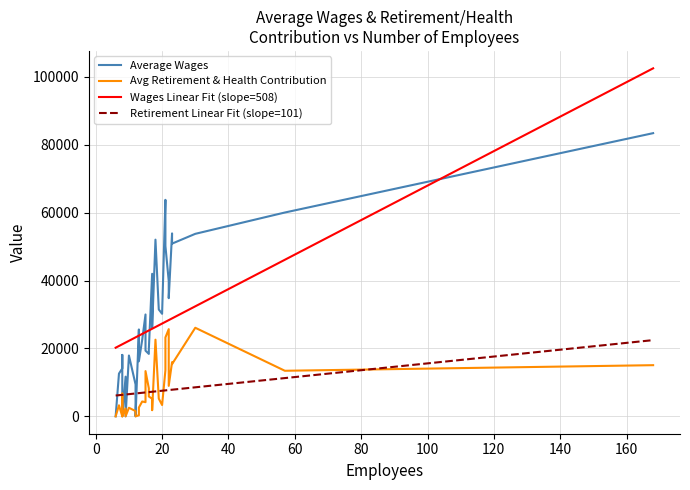

At which category is the sum across all series the highest?

168